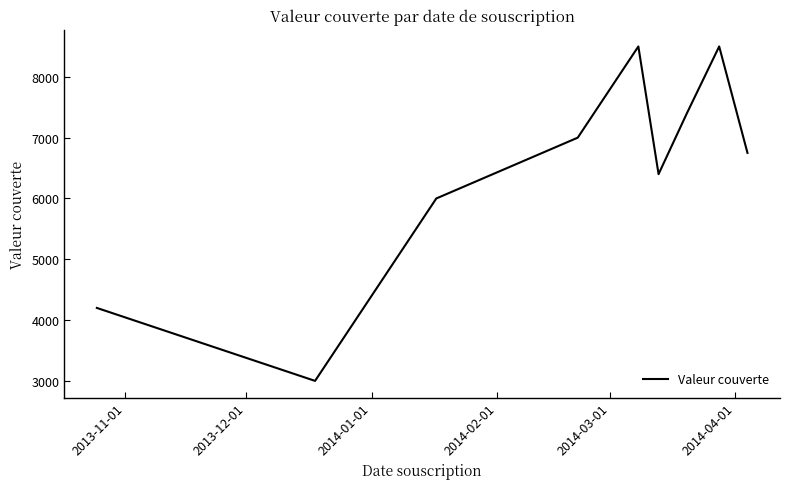

Reading left to right, transcribe all the data shown in this chart.

4200	3000	6000	7000	8500	6400	7400	8500	6750